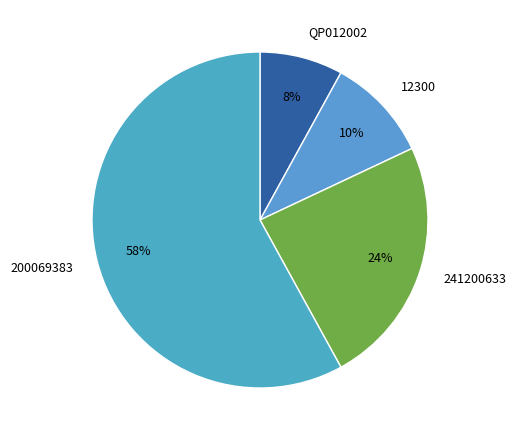

The 200069383 slice represents 71% of the pie. True or false?

False